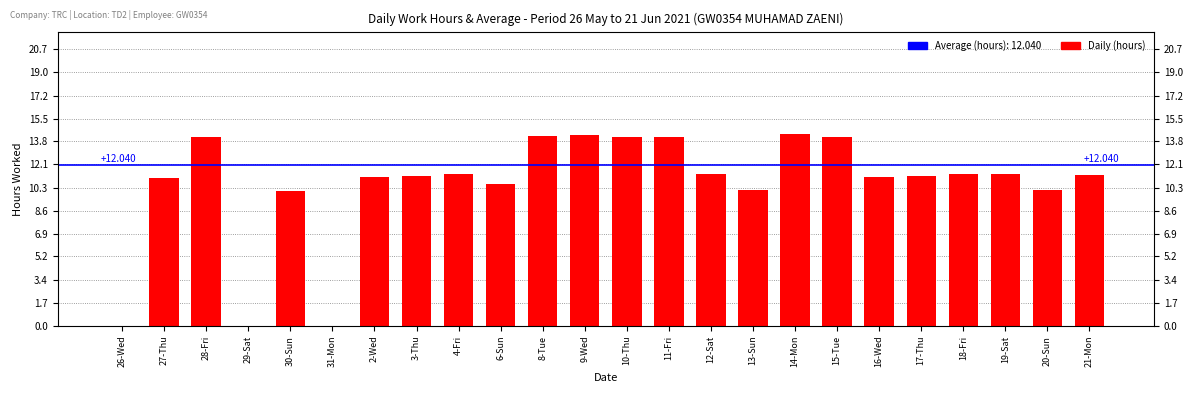

What is the difference between the values at 21-Mon and 10-Thu?

2.8